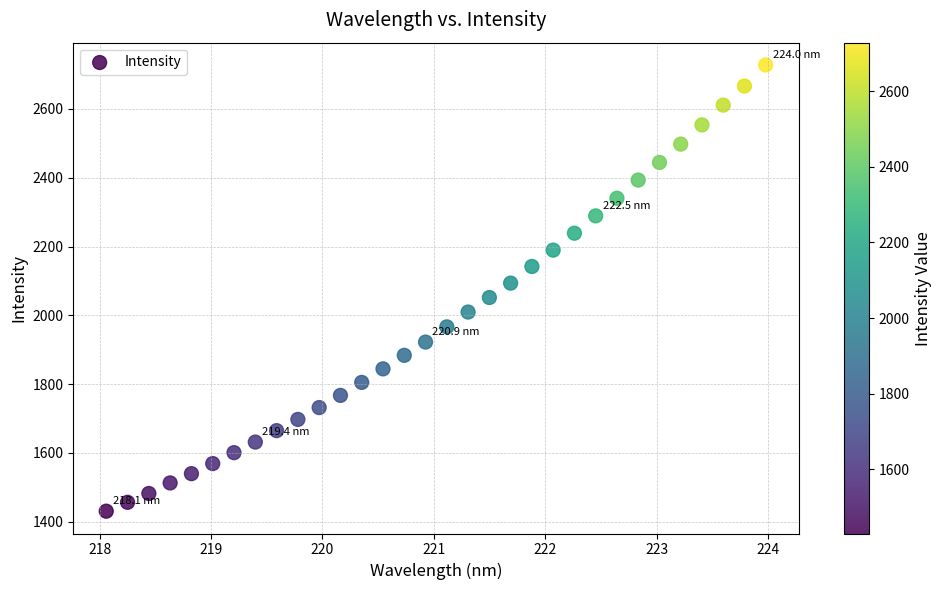

What is the range of Y values (max minus min)?

1297.3